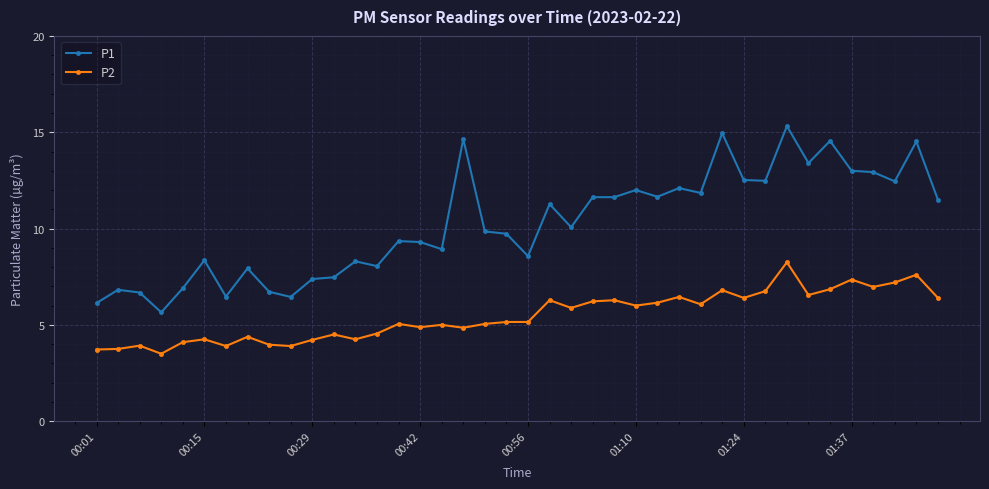

What is the difference between the second highest and second lowest values in the P1 series?

8.8